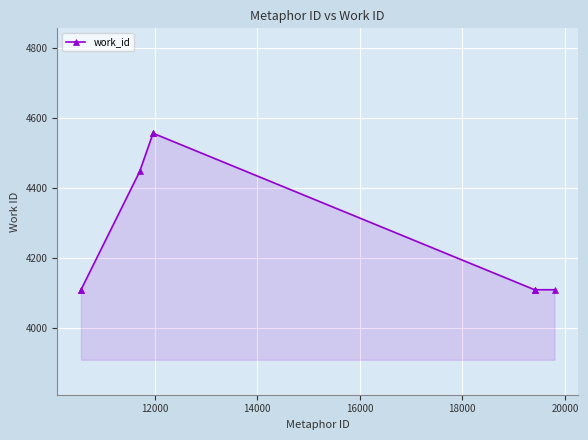

What is the greatest value displayed?

4555